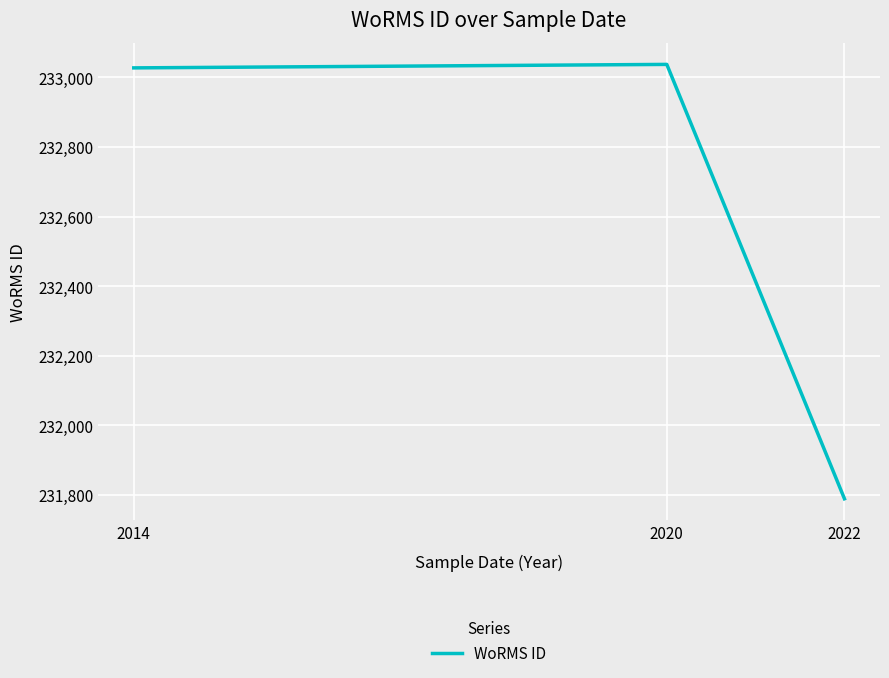

Is it true that the value at 2020 is 233037?

True